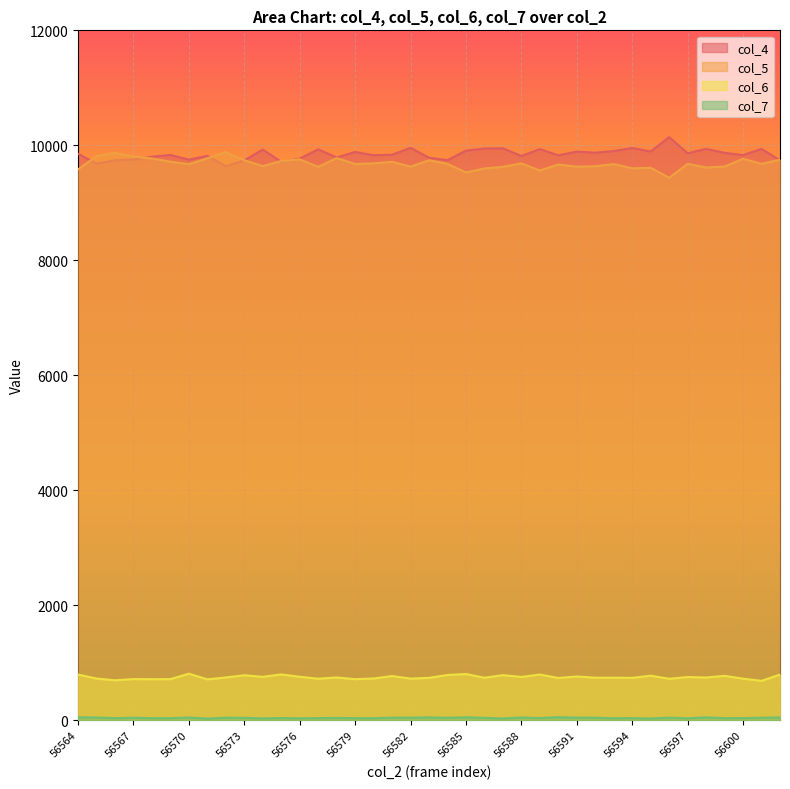

What is the total value across all series at 56575?

20274